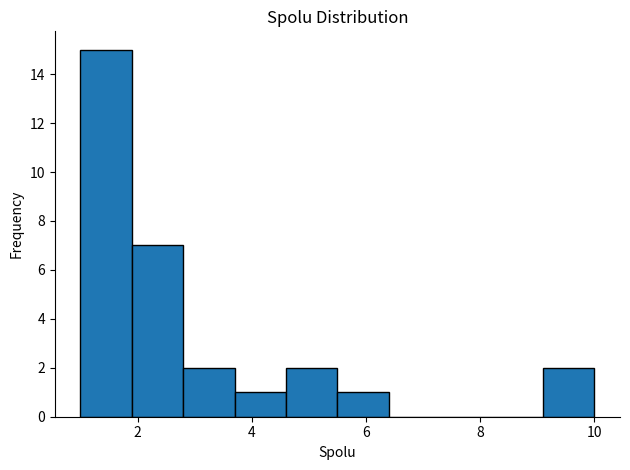

What is the height of the bar covering 1.0 to 1.9 on the x-axis? Neither the bar edges nor the heights are printed on the chart, so give them approximately, as read against the axes.

15